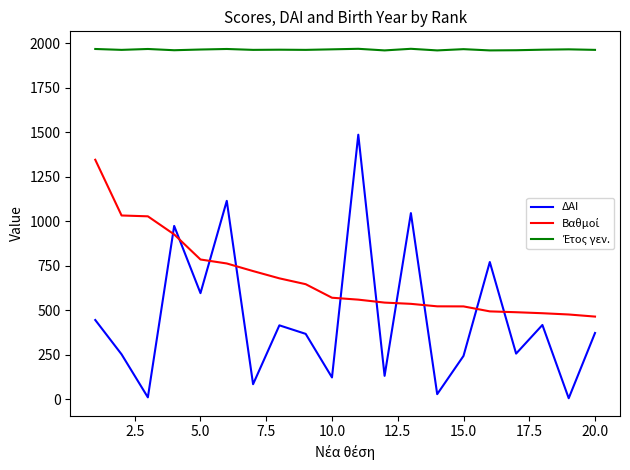

Count the number of categories in the chart.

20